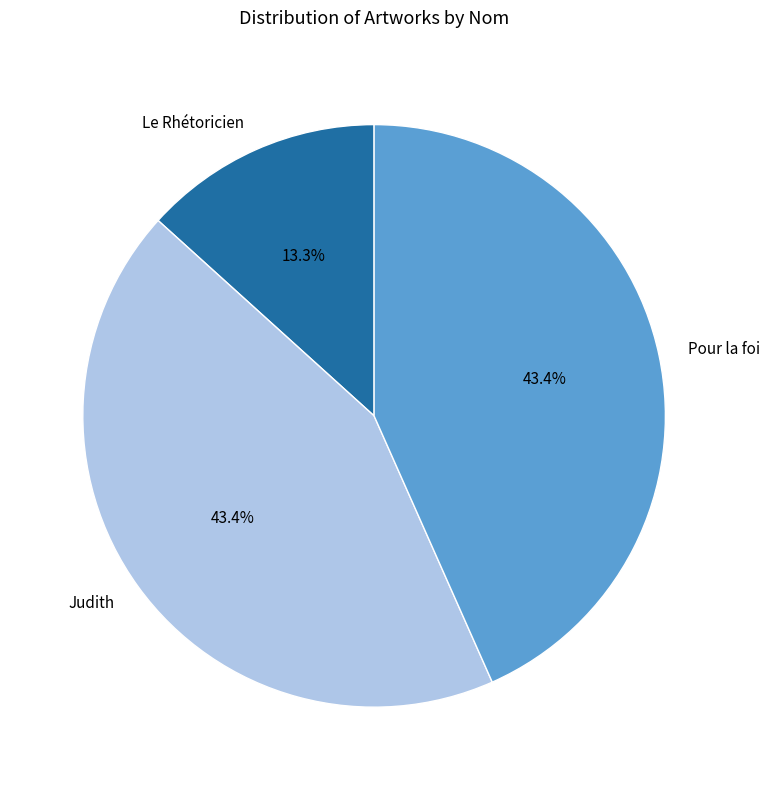

Which category has the smallest portion of the pie?

Le Rhétoricien